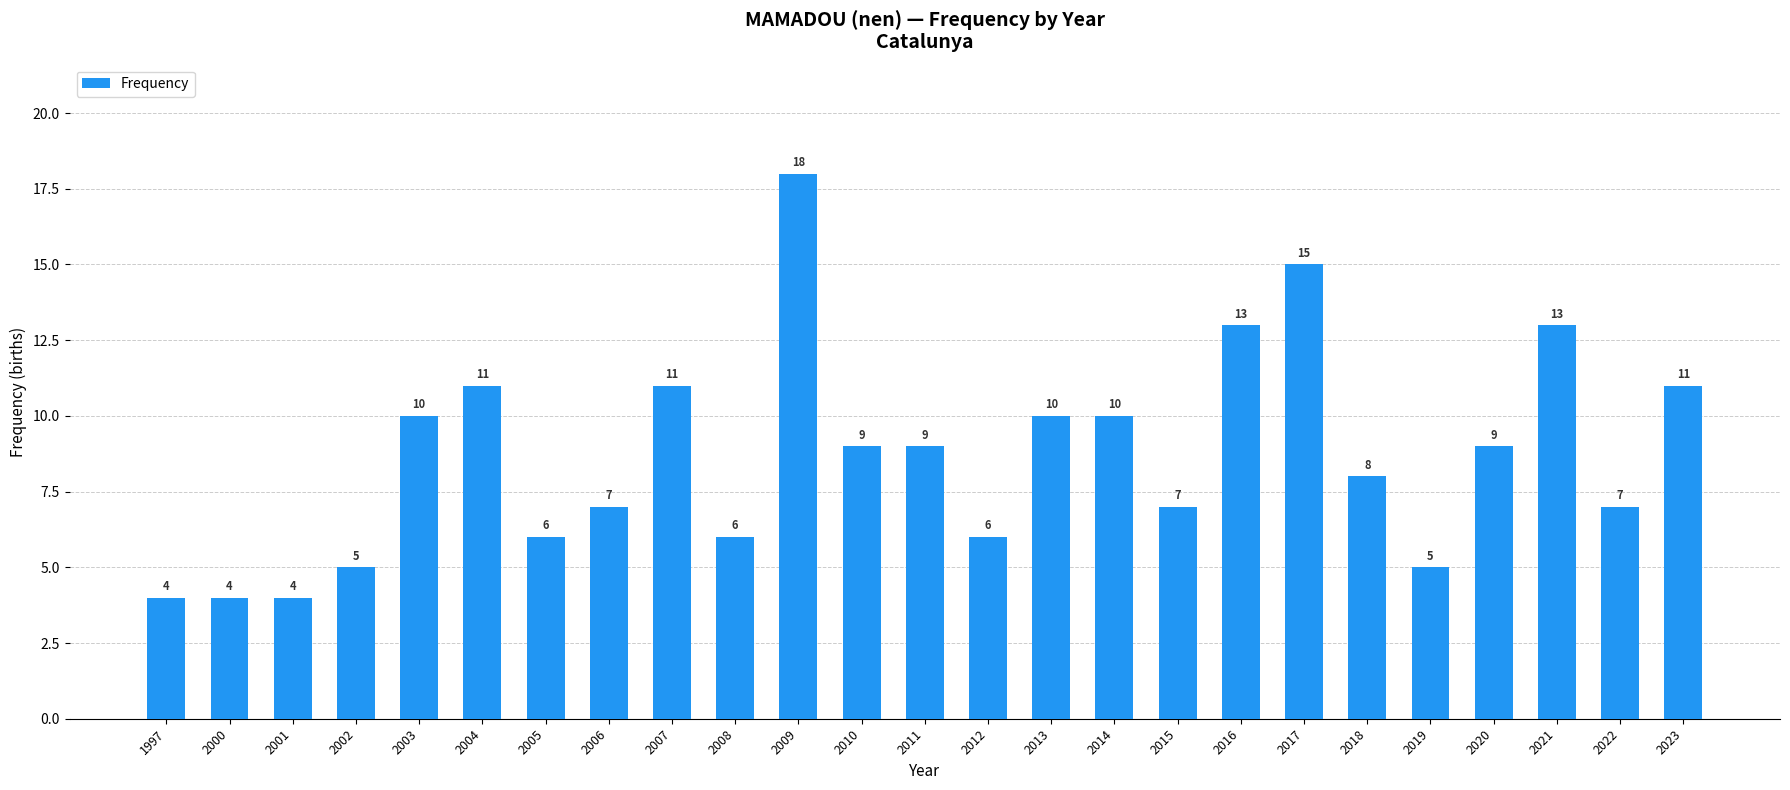

What is the smallest value displayed?

4